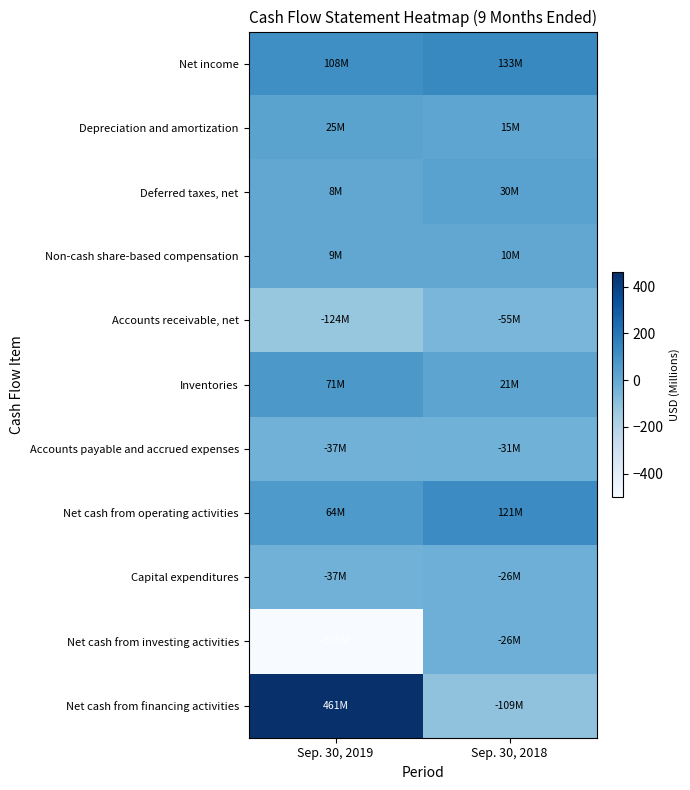

At which category is the sum across all series the highest?

Sep. 30, 2018